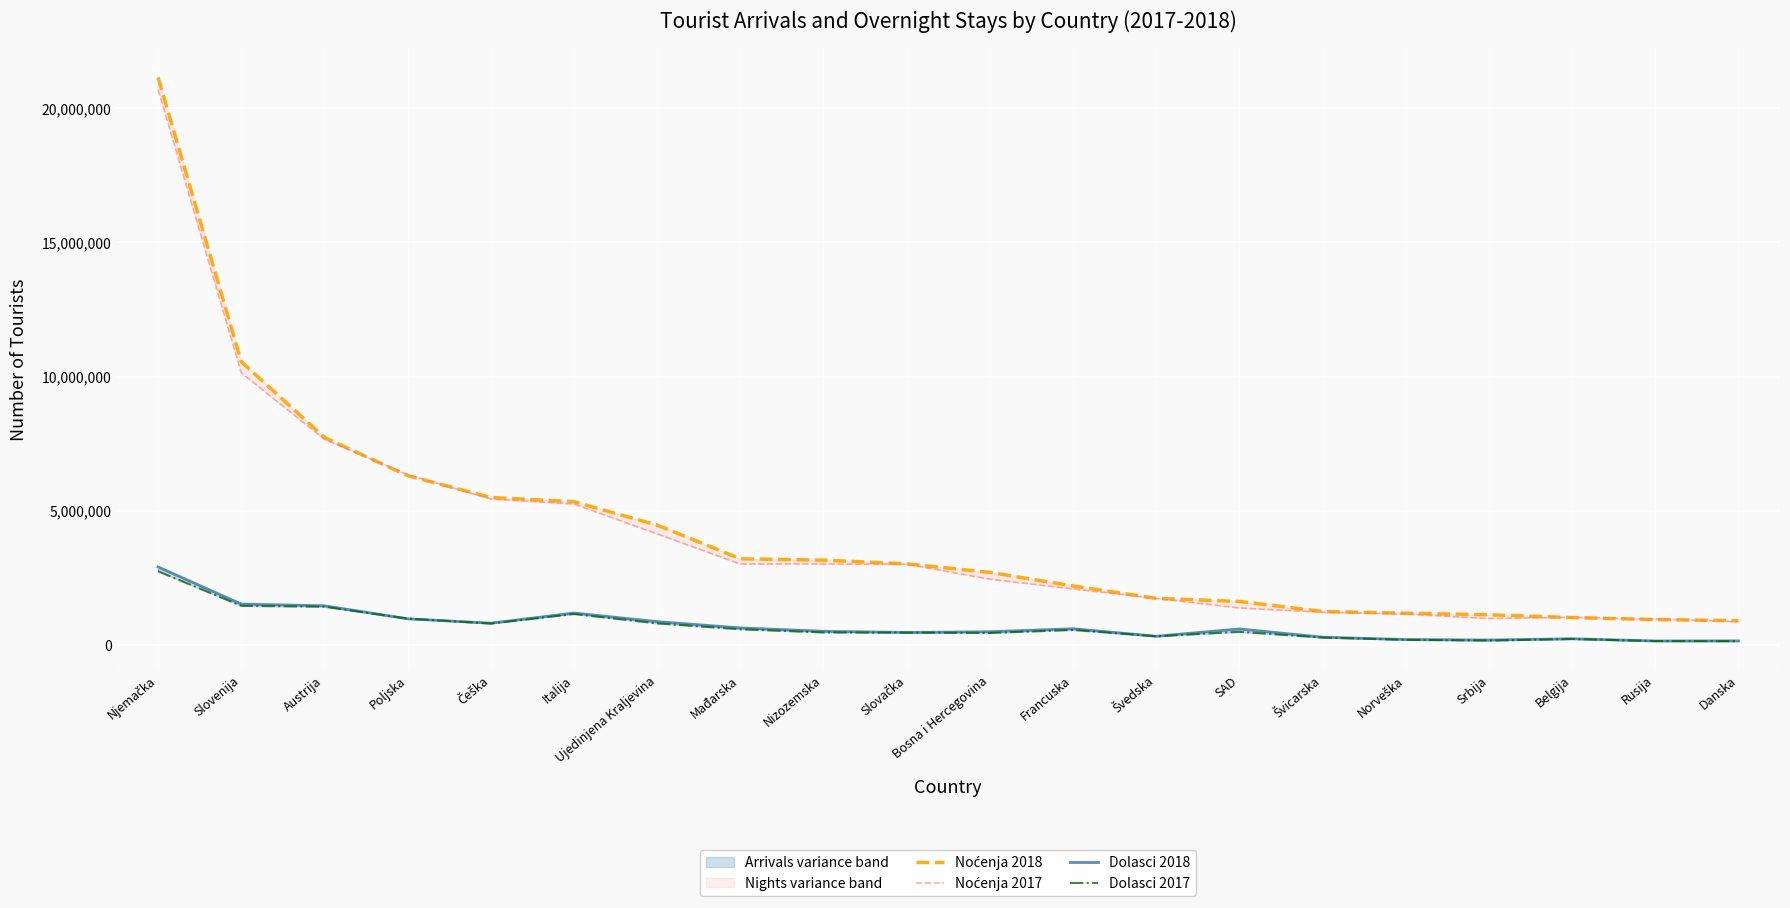

How many intersections are there between Noćenja 2018 and Noćenja 2017?

6